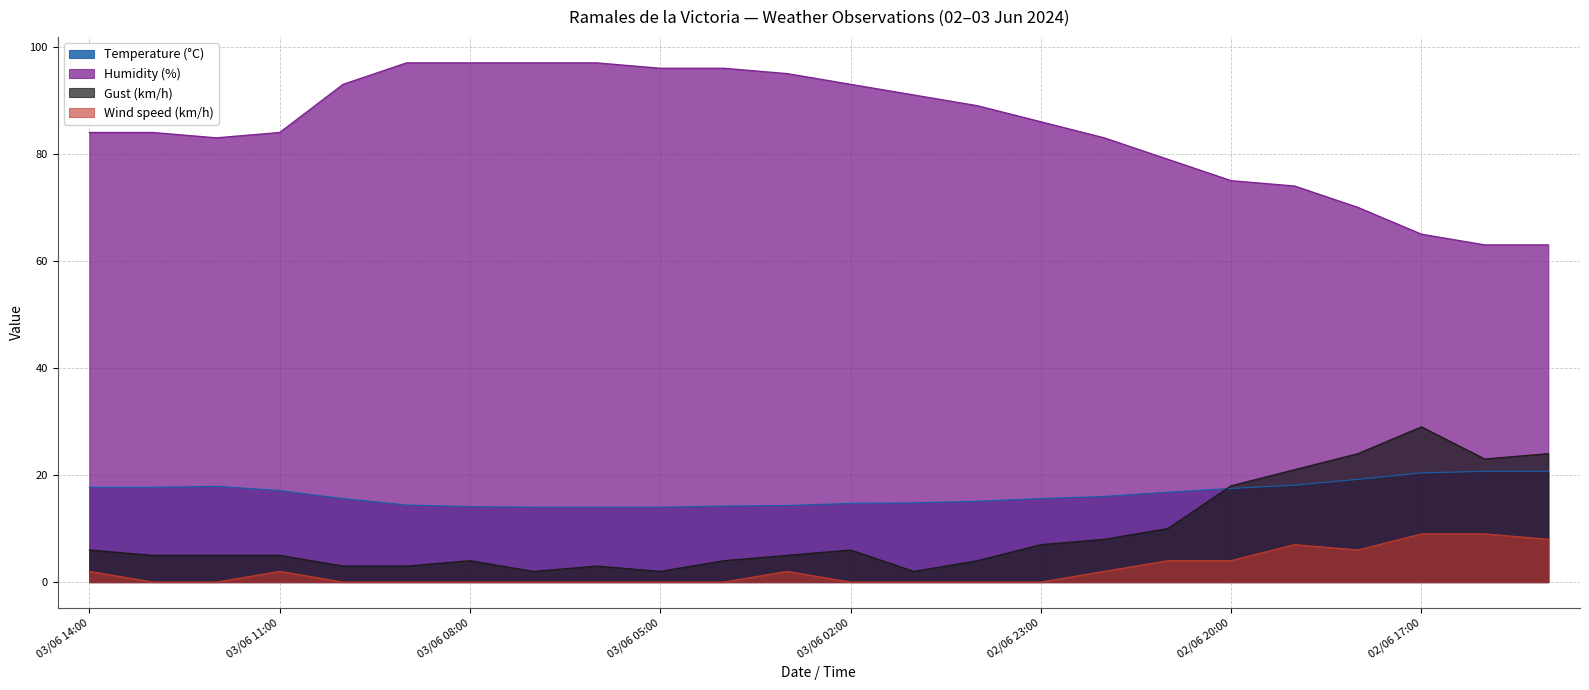

What is the difference between the maximum and minimum values in the Temperature (°C) series?

6.7